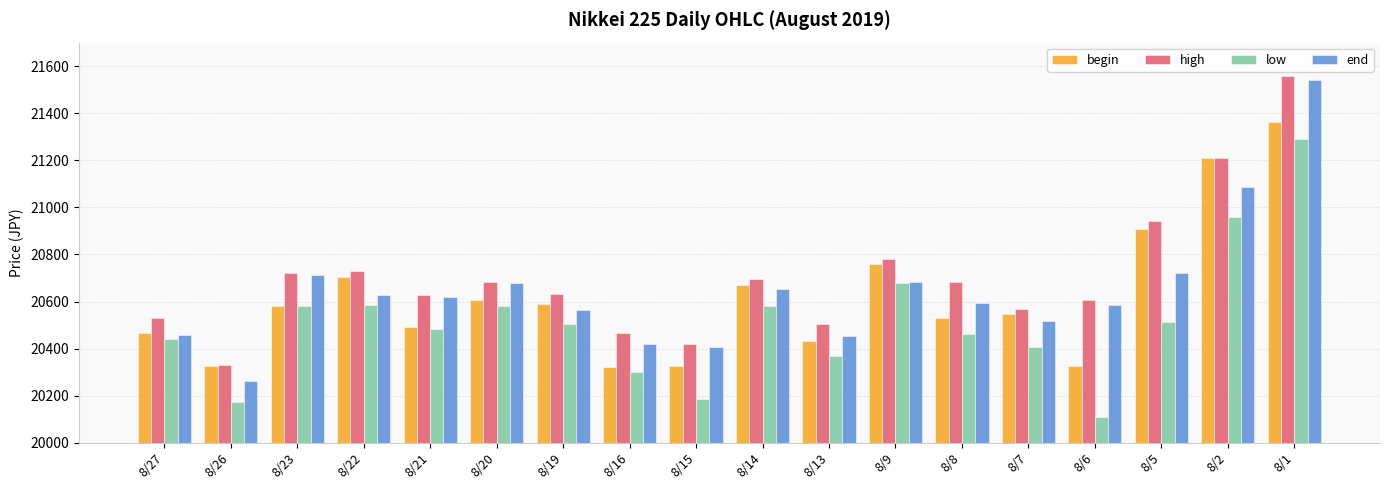

Read the low value at 8/26.

20173.8